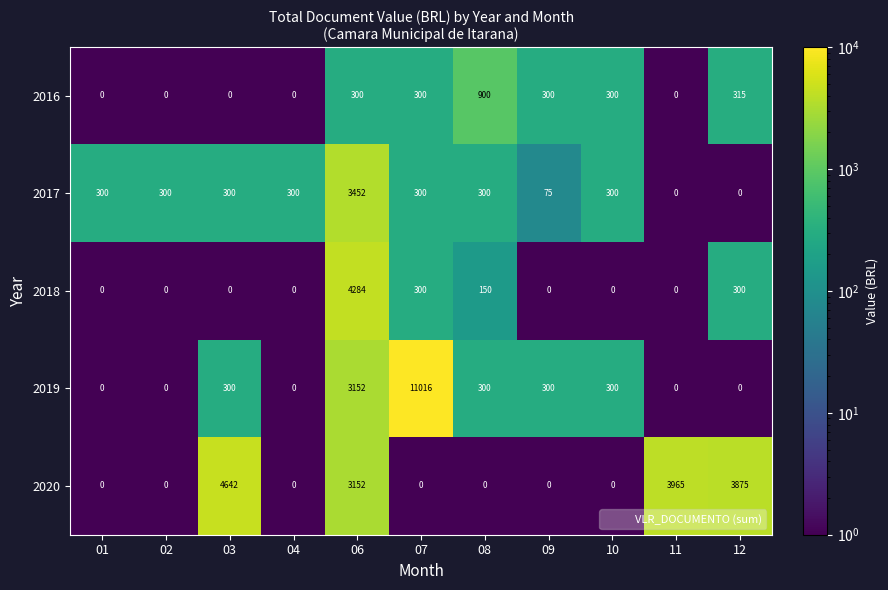

At how many categories does at least one series exceed 2014?

5